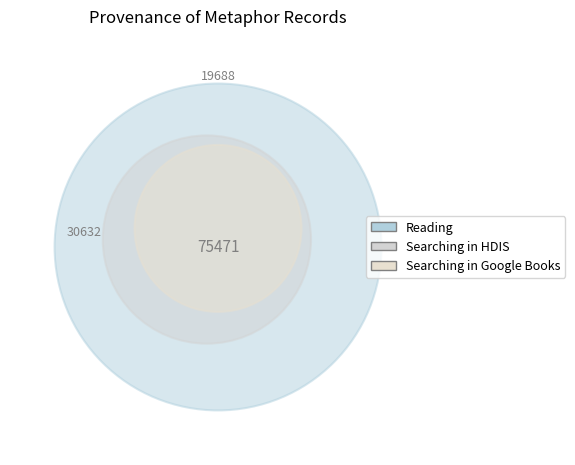

To the nearest percent, what percentage of the pie is Reading?

14%